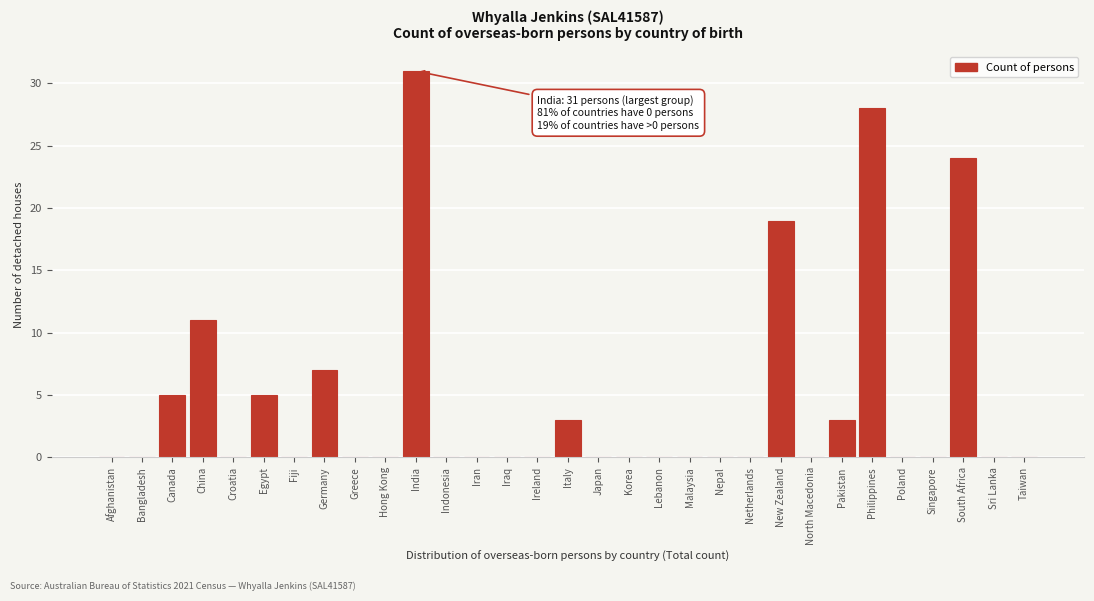

What is the sum of all values?

136